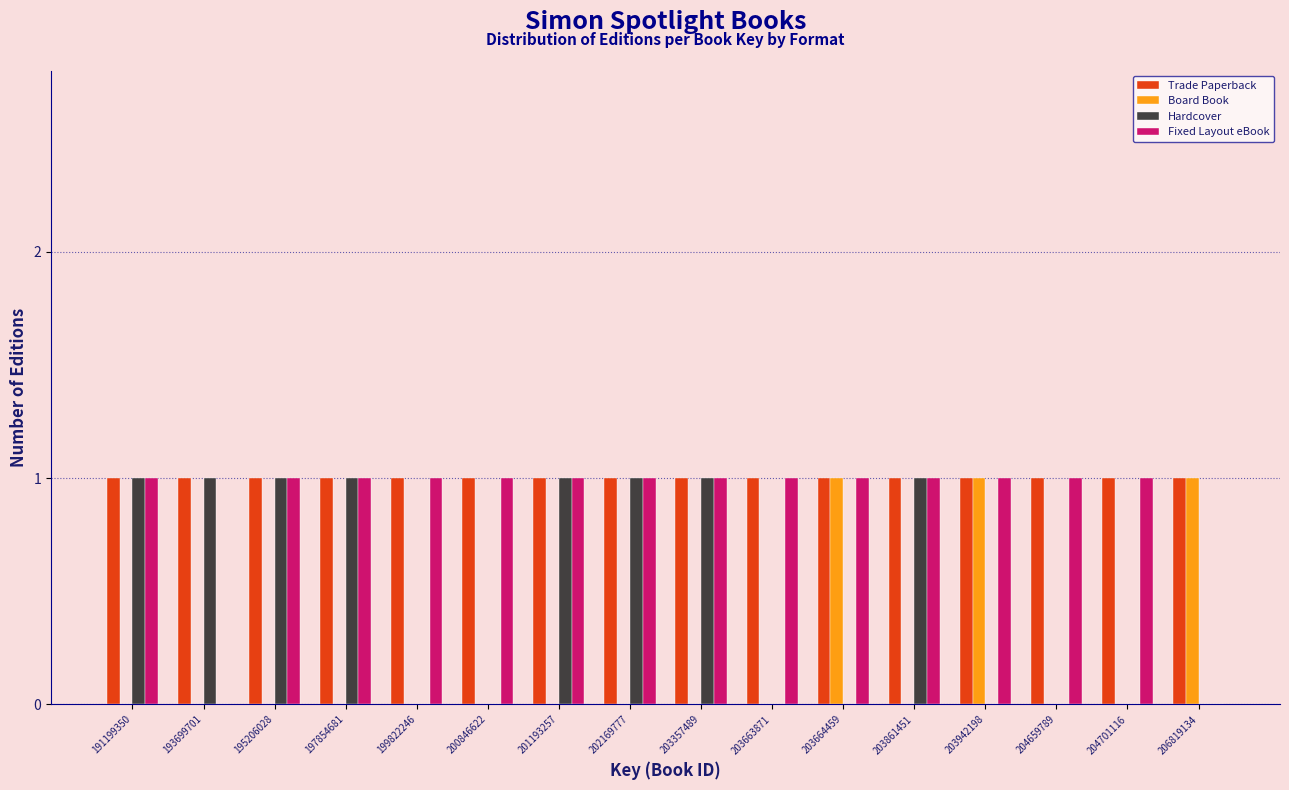

Which series has the largest total across all categories?

Trade Paperback